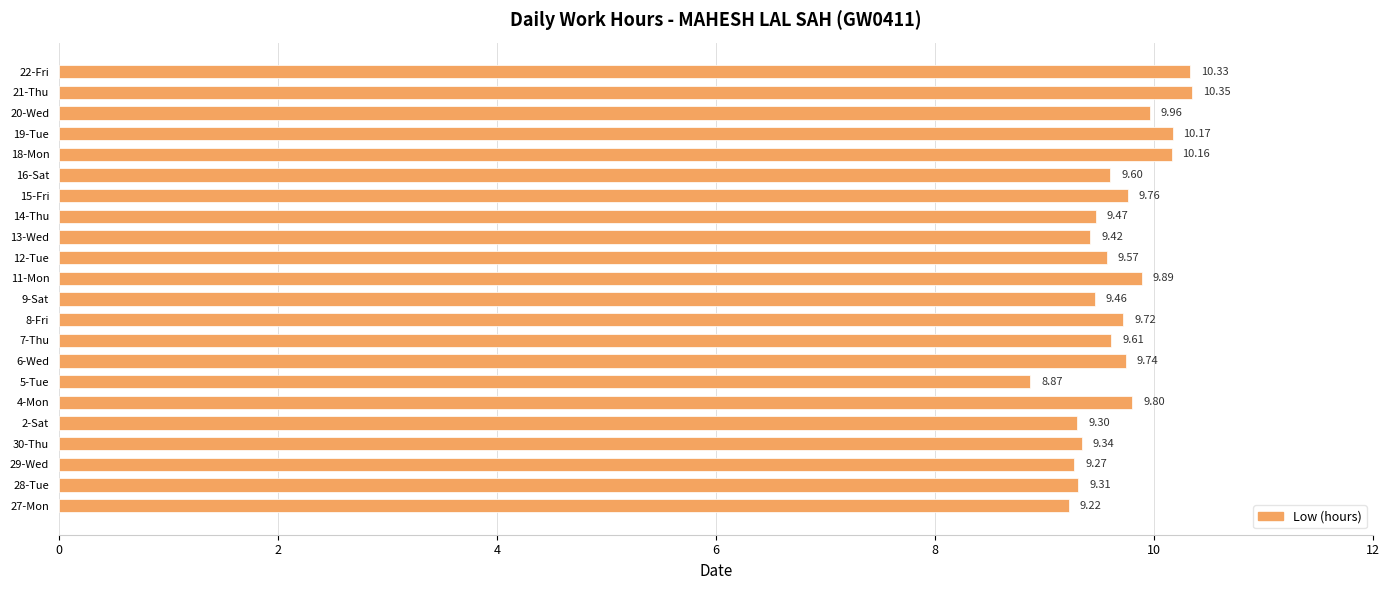

What is the change in value from 30-Thu to 4-Mon?

+0.5